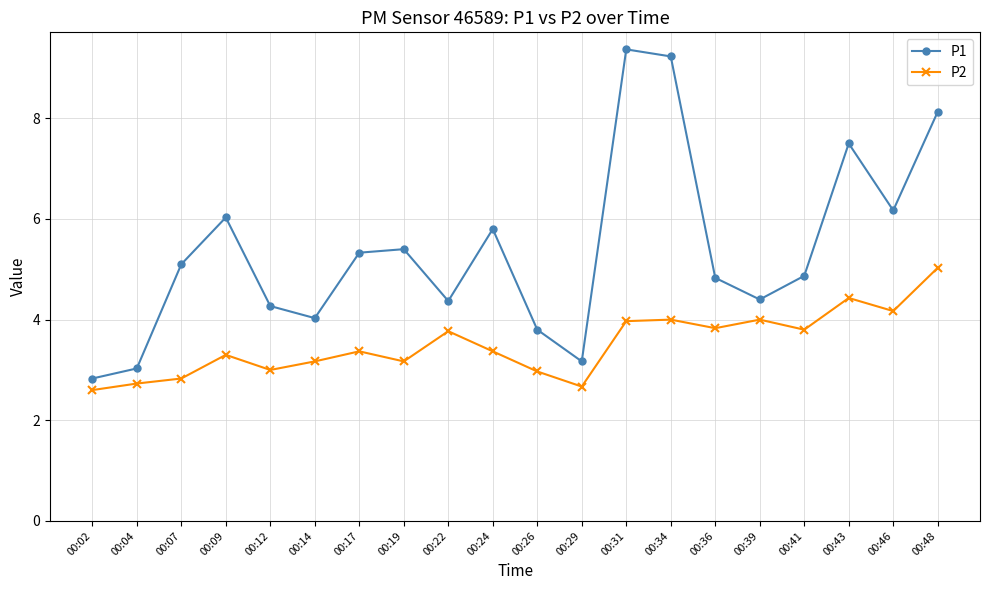

Reading left to right, list all the values displayed in this chart.

P1: 2.8	3.0	5.1	6.0	4.3	4.0	5.3	5.4	4.4	5.8	3.8	3.2	9.4	9.2	4.8	4.4	4.9	7.5	6.2	8.1
P2: 2.6	2.7	2.8	3.3	3.0	3.2	3.4	3.2	3.8	3.4	3.0	2.7	4.0	4.0	3.8	4.0	3.8	4.4	4.2	5.0